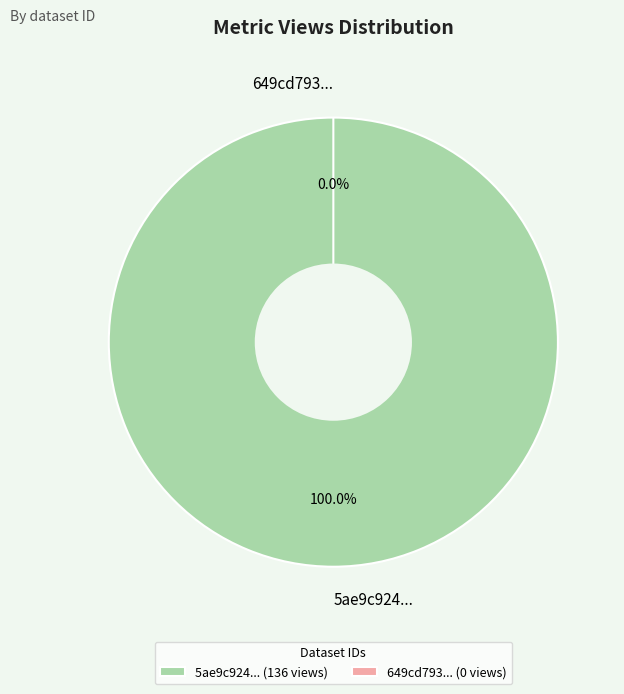

To the nearest percent, what is the combined percentage of 5ae9c924c8d8c9146d44cc6b and 649cd793078190ea952176ff?

100%